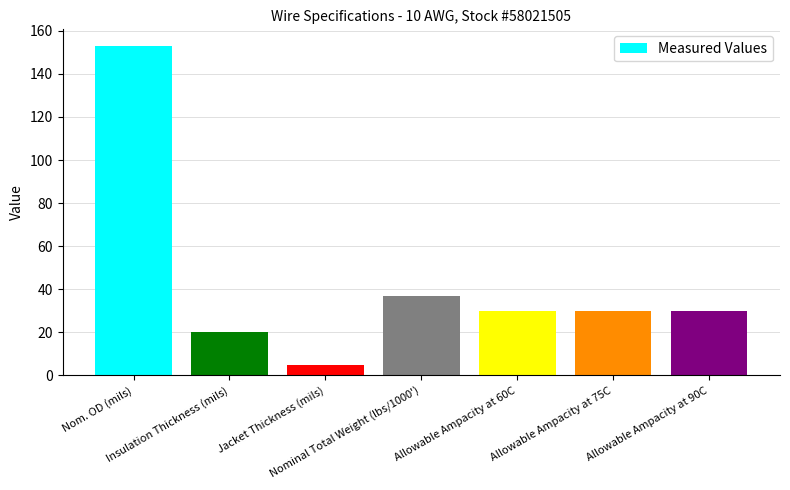

Count the number of categories in the chart.

7